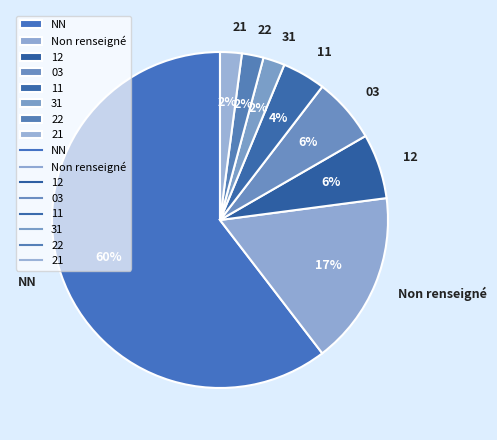

What percentage is the 11 slice, to the nearest percent?

4%